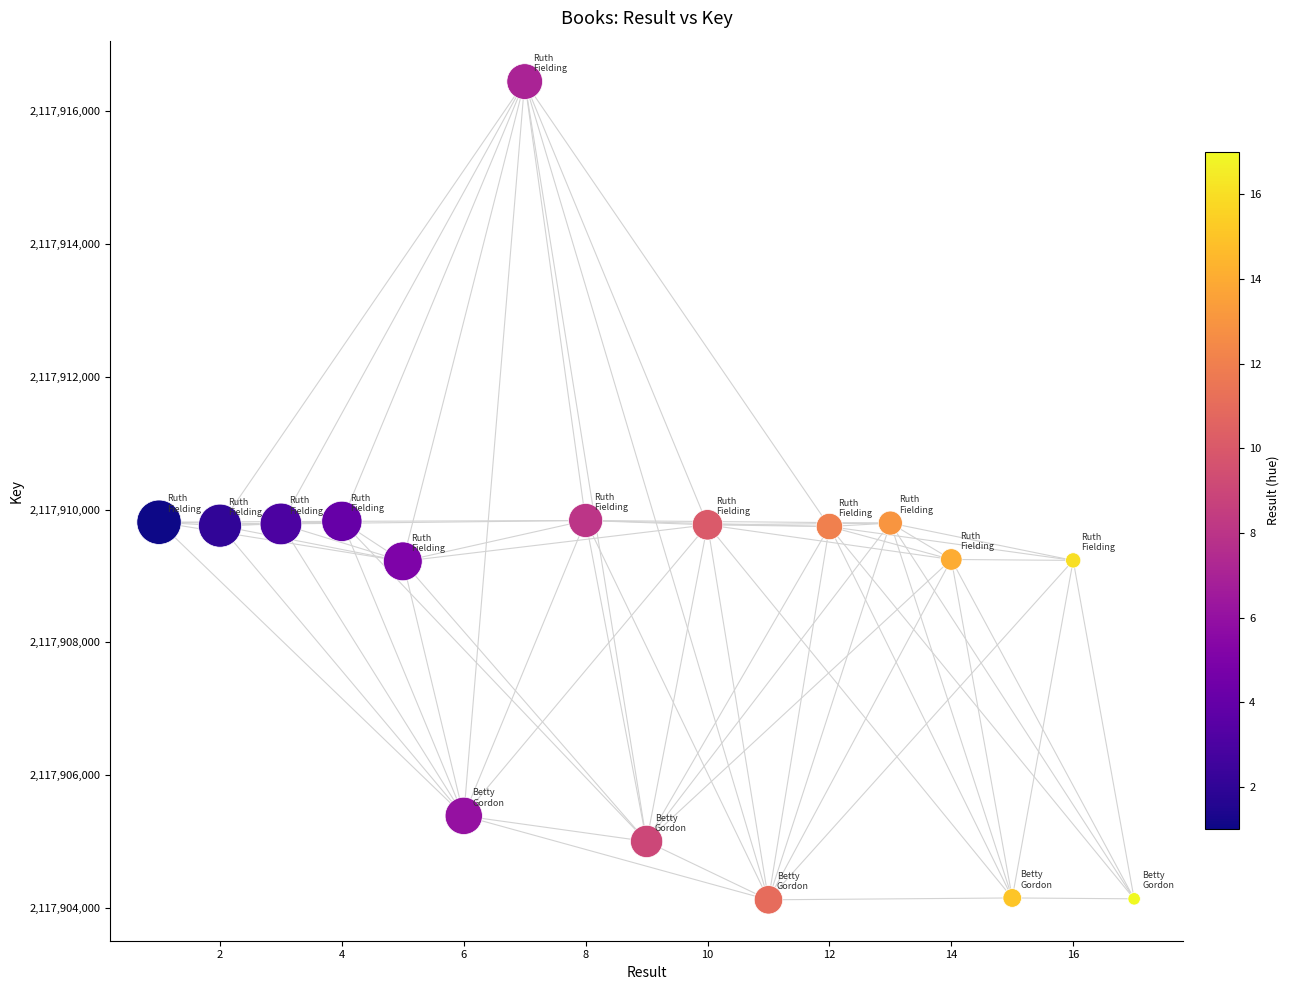

What is the range of Y values (max minus min)?

12319